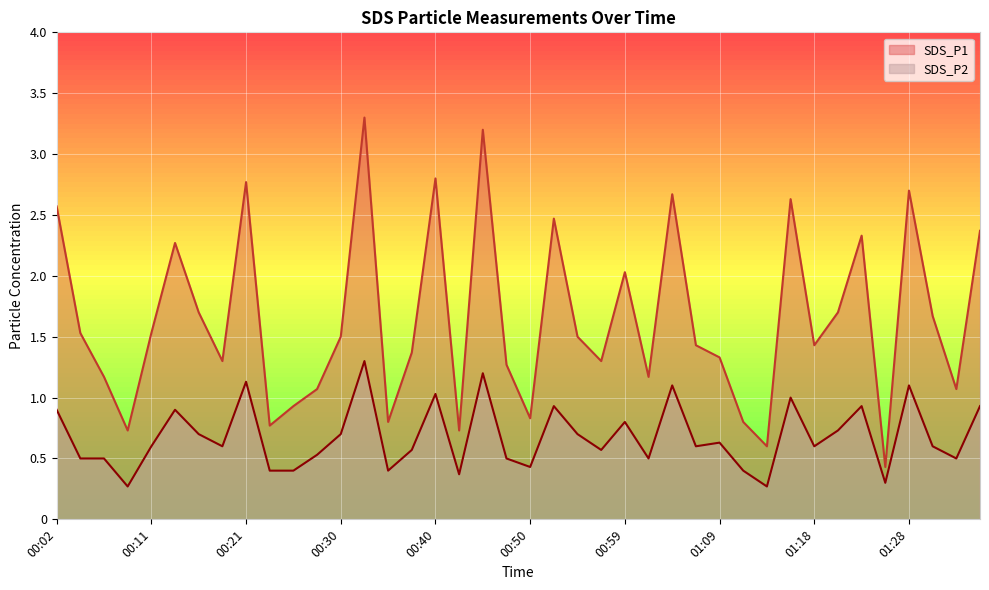

True or false: SDS_P1 and SDS_P2 cross at least once.

False